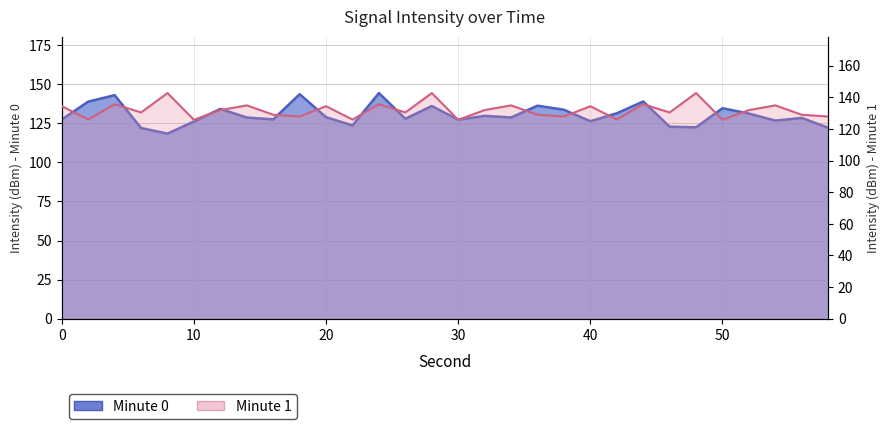

Reading left to right, transcribe all the data shown in this chart.

Intensity (dBm) - Minute 0: 0=127.5	2=138.9	4=143.0	6=122.0	8=118.4	10=126.2	12=134.2	14=128.7	16=127.5	18=143.6	20=128.9	22=123.7	24=144.4	26=127.9	28=136.1	30=127.3	32=129.8	34=128.8	36=136.3	38=133.7	40=126.3	42=131.4	44=139.0	46=122.8	48=122.5	50=134.7	52=131.2	54=126.7	56=128.4	58=122.2
Intensity (dBm) - Minute 1: 0=134.4	2=125.9	4=135.6	6=130.4	8=142.7	10=125.8	12=131.9	14=134.9	16=129.0	18=127.8	20=134.4	22=125.9	24=135.6	26=130.4	28=142.7	30=125.8	32=131.9	34=134.9	36=129.0	38=127.8	40=134.4	42=125.9	44=135.6	46=130.4	48=142.7	50=125.8	52=131.9	54=134.9	56=129.0	58=127.8